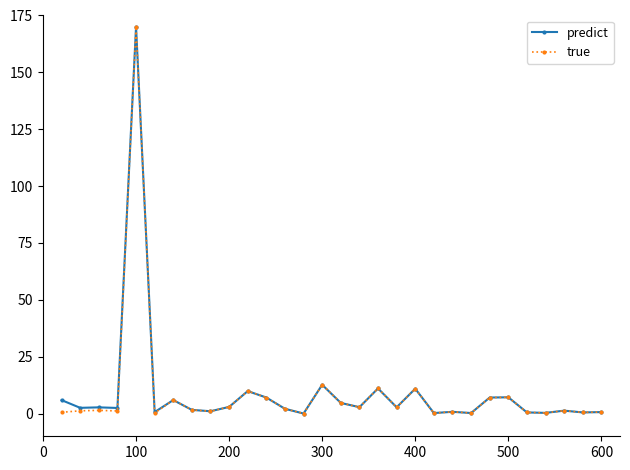

Is this an area chart (filled region under the line)?

No